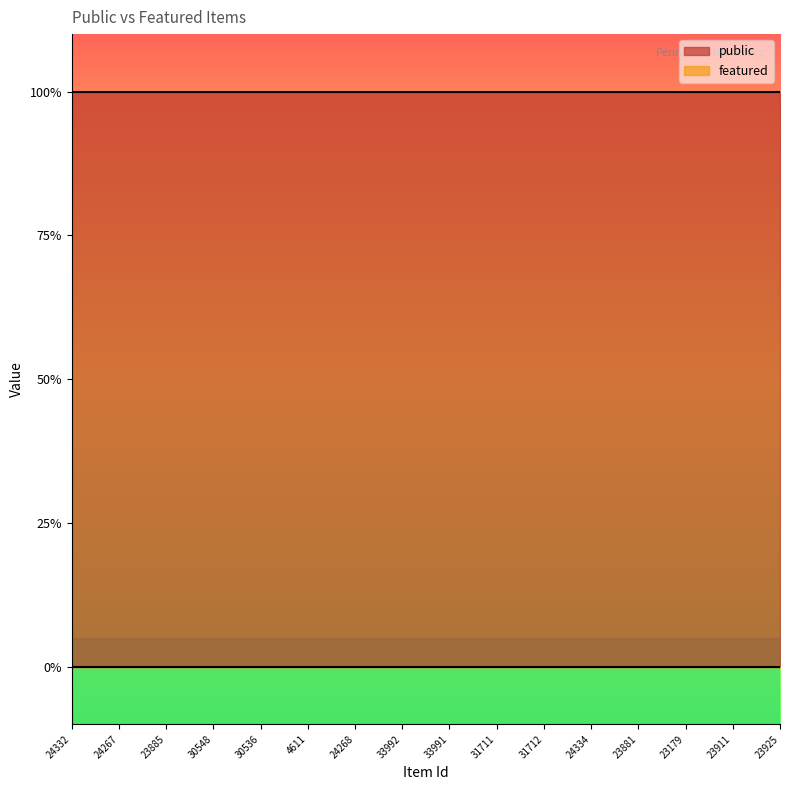

Rank the series by their maximum value, from highest to lowest.

public, featured